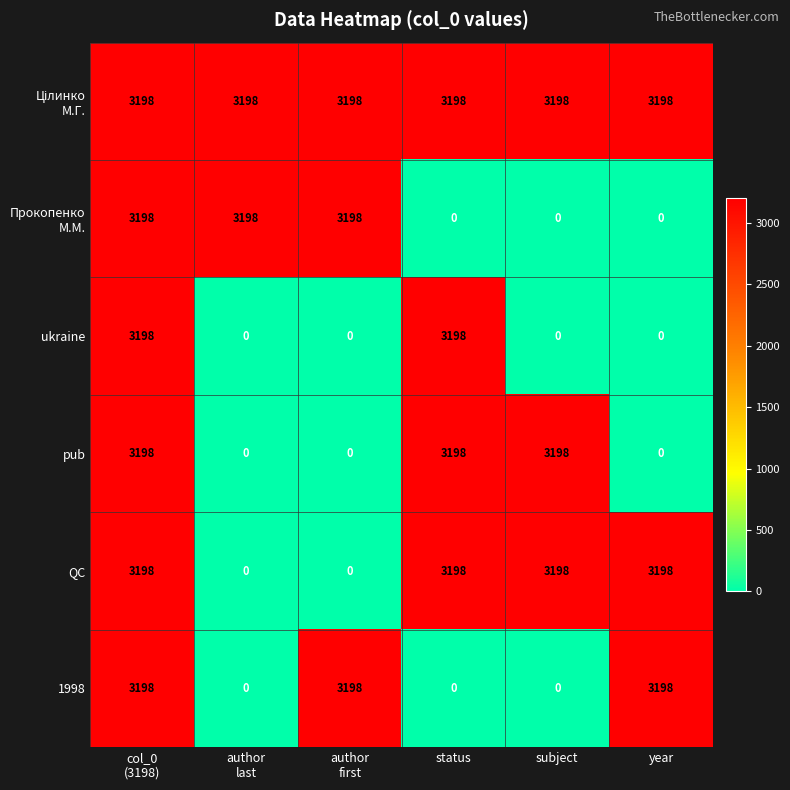

What is the total value across all series at subject?

9594